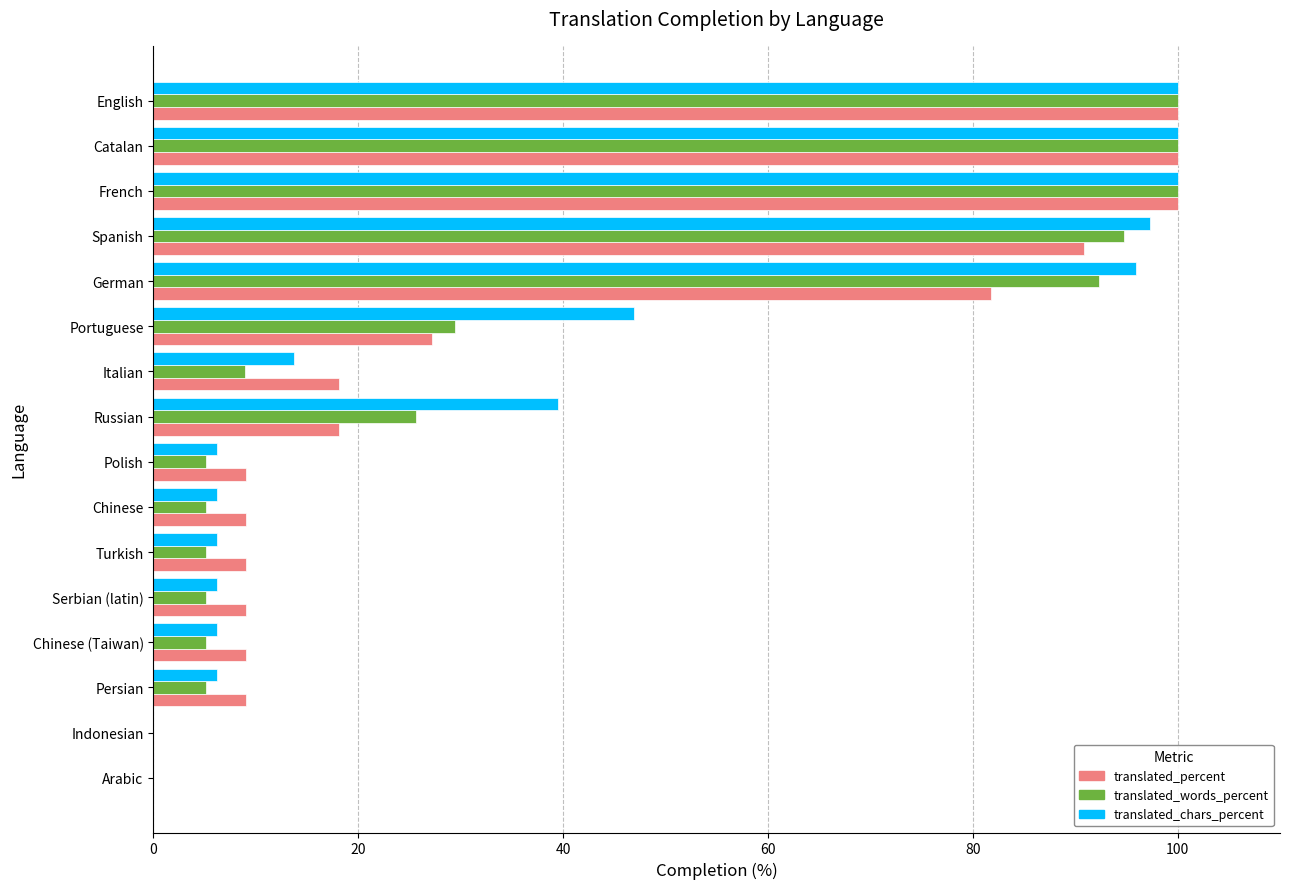

Is the value of translated_words_percent at Persian greater than the value of translated_chars_percent at Arabic?

Yes